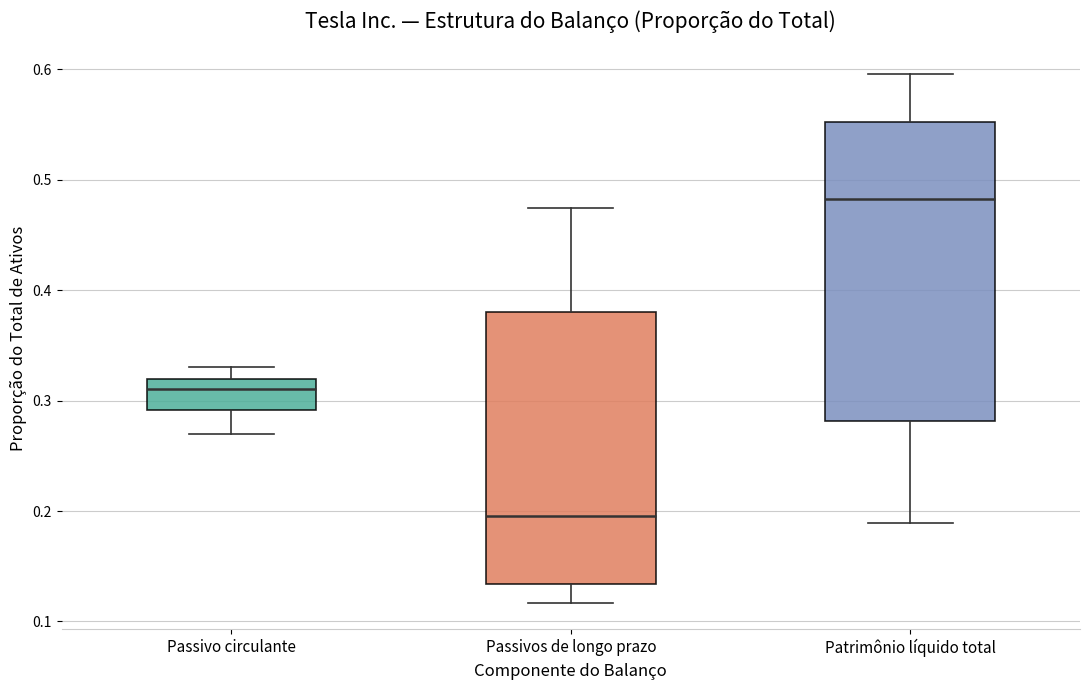

Reading left to right, transcribe this box plot: for each box, give where its median line is, the range the box spans, and where its two whiskers end, as read against the y-axis. The values are not printed on the chart, so give them approximately, as read against the axis.

Passivo circulante: median 0.31, box 0.29 to 0.32, whiskers 0.27 to 0.33
Passivos de longo prazo: median 0.20, box 0.13 to 0.38, whiskers 0.12 to 0.47
Patrimônio líquido total: median 0.48, box 0.28 to 0.55, whiskers 0.19 to 0.60